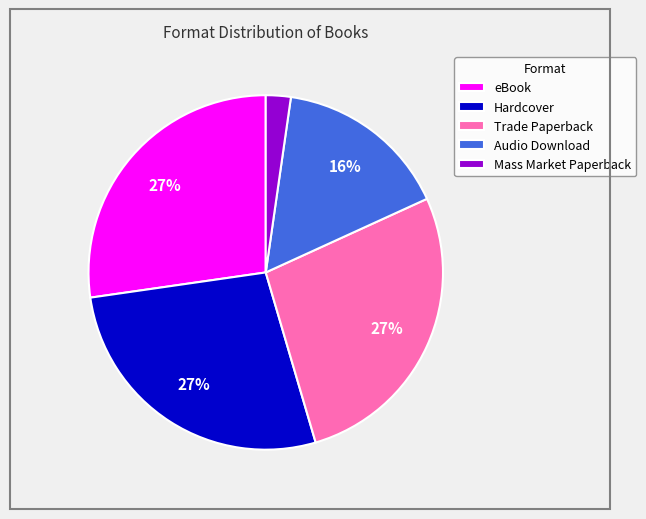

Combined, do Trade Paperback and Hardcover account for over 50%?

Yes